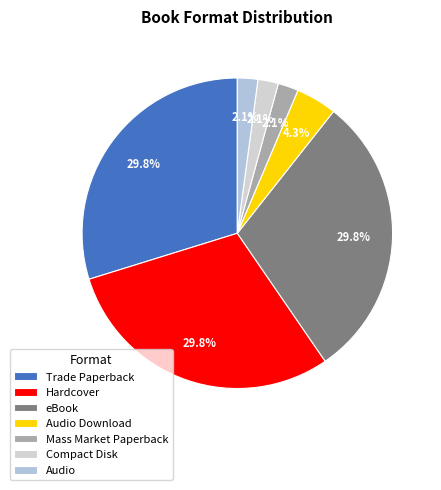

To the nearest percent, what is the combined percentage of Hardcover and Audio Download?

34%